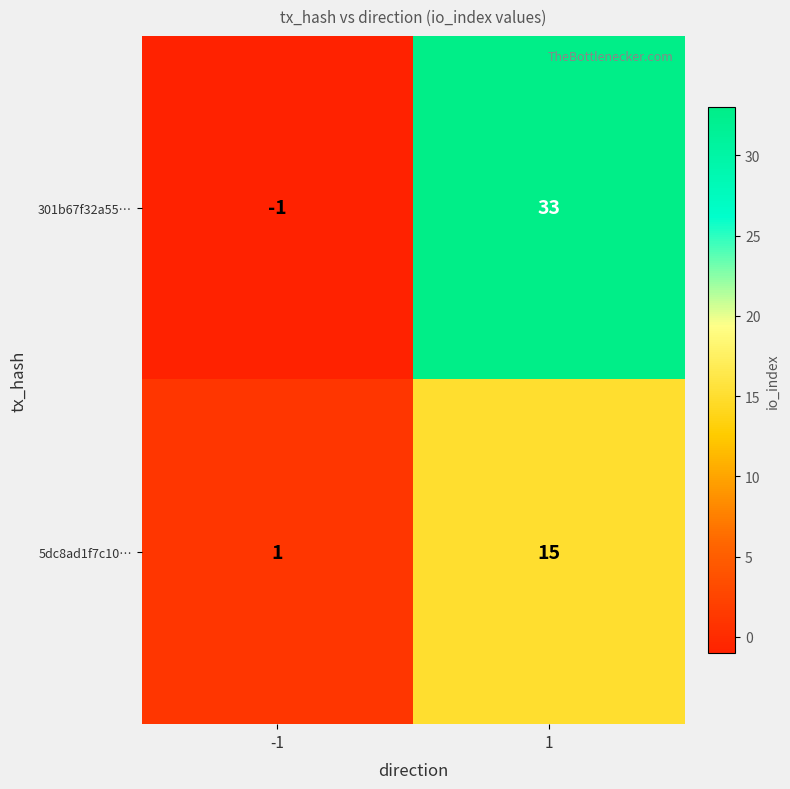

Reading right to left, what are all the values shown in this chart?

301b67f32a55…: 33	-1
5dc8ad1f7c10…: 15	1